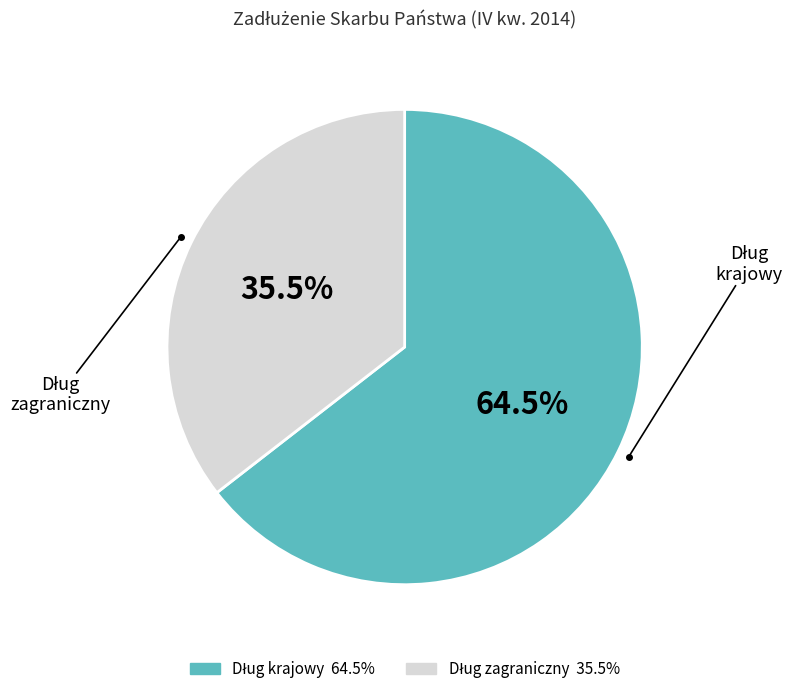

Is there a majority slice in this chart?

Yes